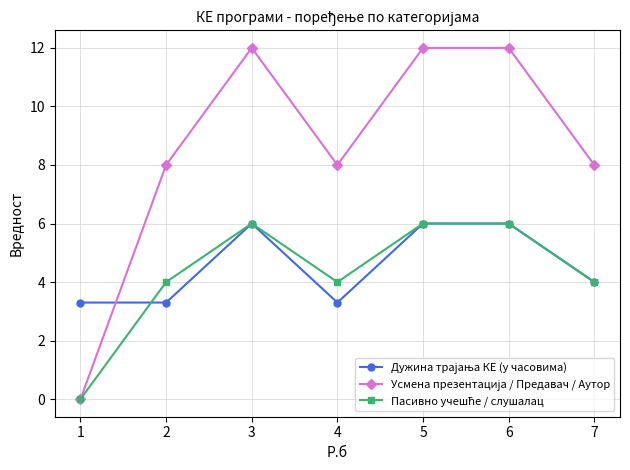

What is the spread (max minus min) of values at 2?

4.7